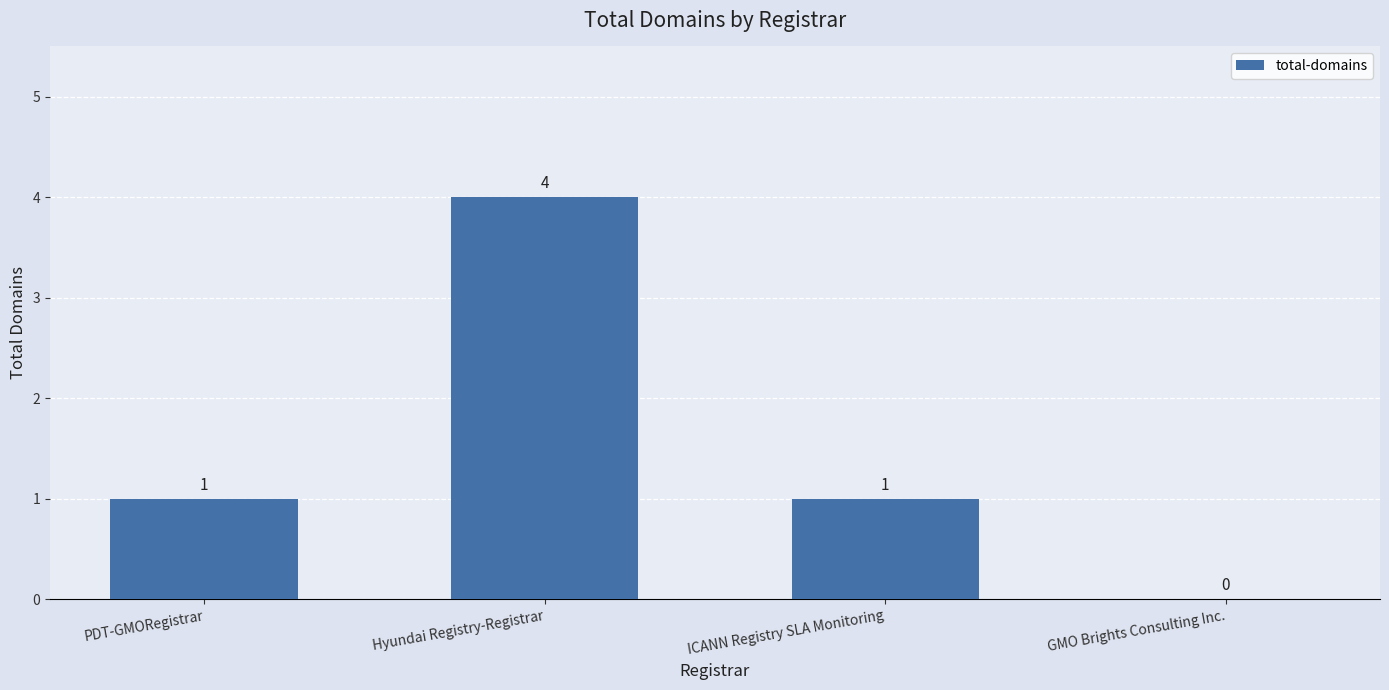

Is it true that the value at Hyundai Registry-Registrar is 2?

False